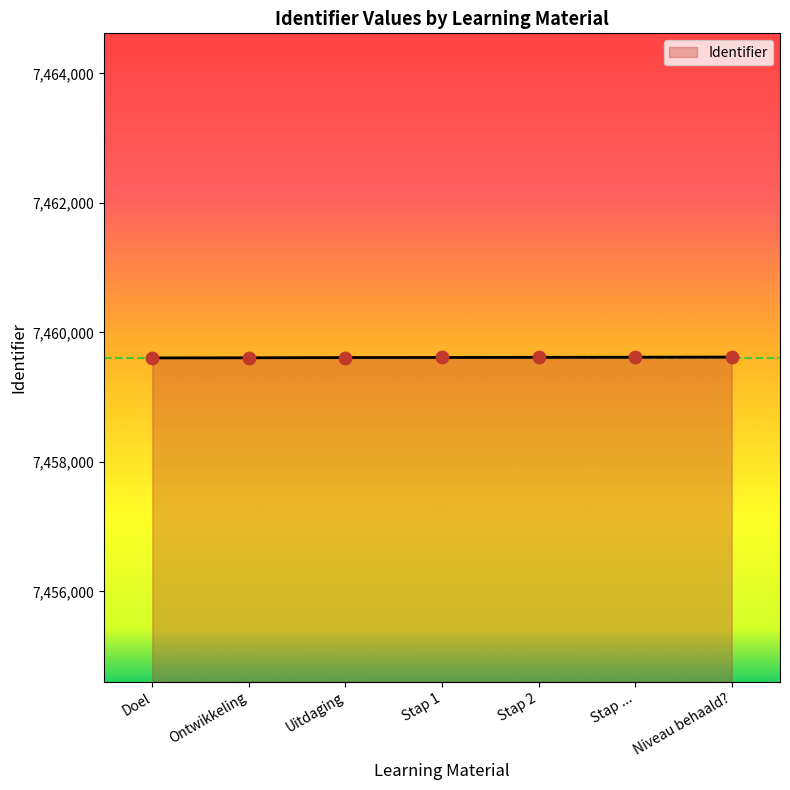

What is the change in value from Stap 1 to Stap ...?

+4